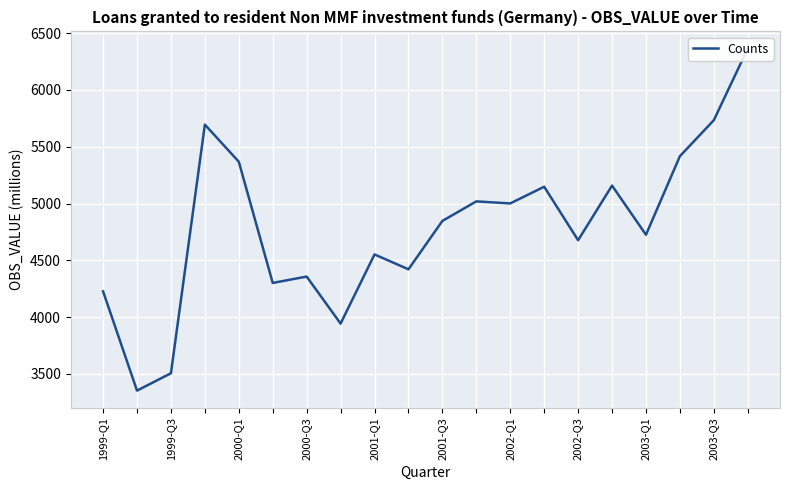

What position from the left is 18?

19